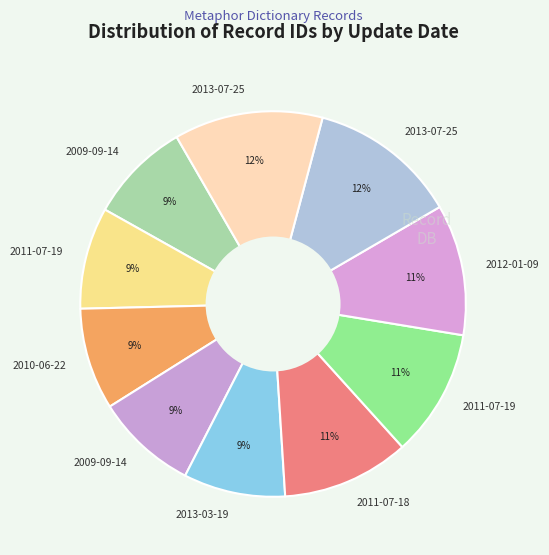

To the nearest percent, what is the average slice percentage?

10%